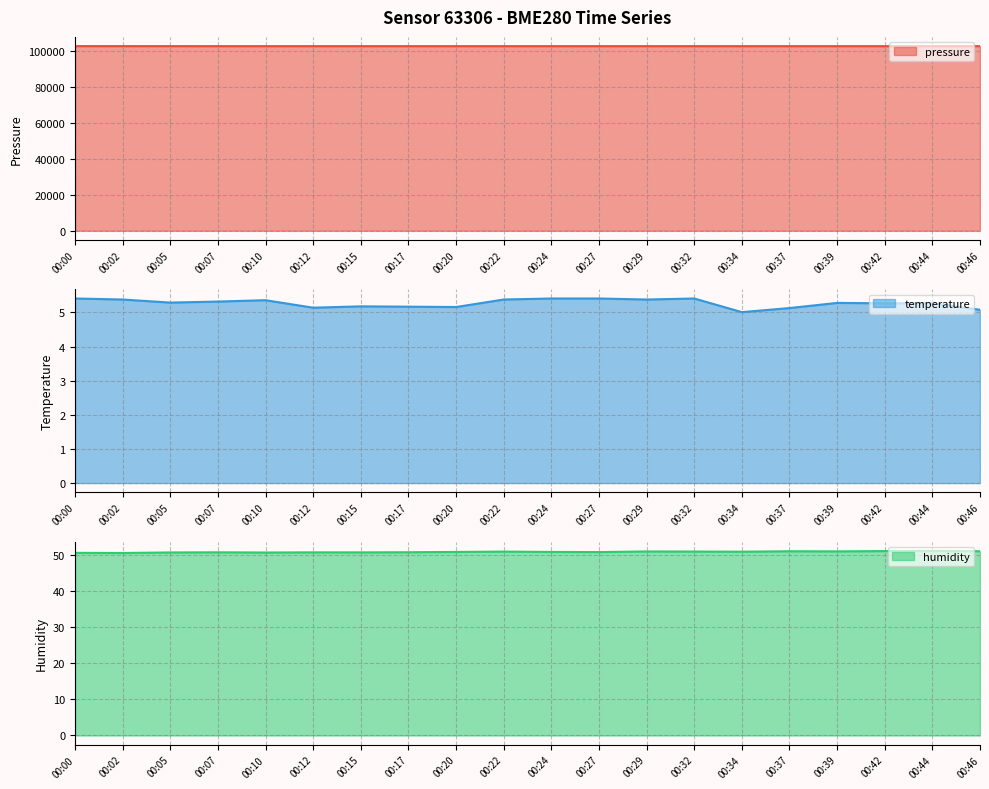

True or false: pressure and humidity cross at least once.

False